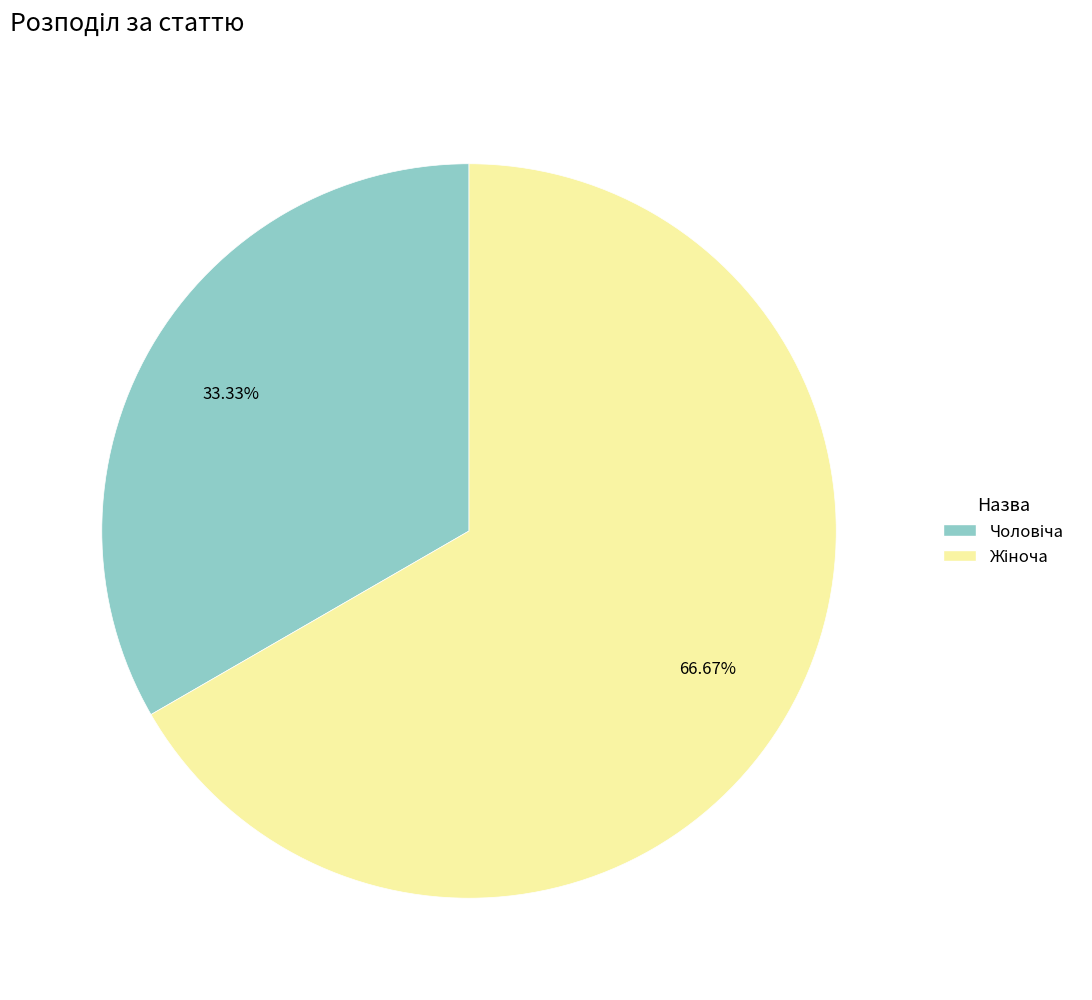

Does any single category account for the majority?

Yes